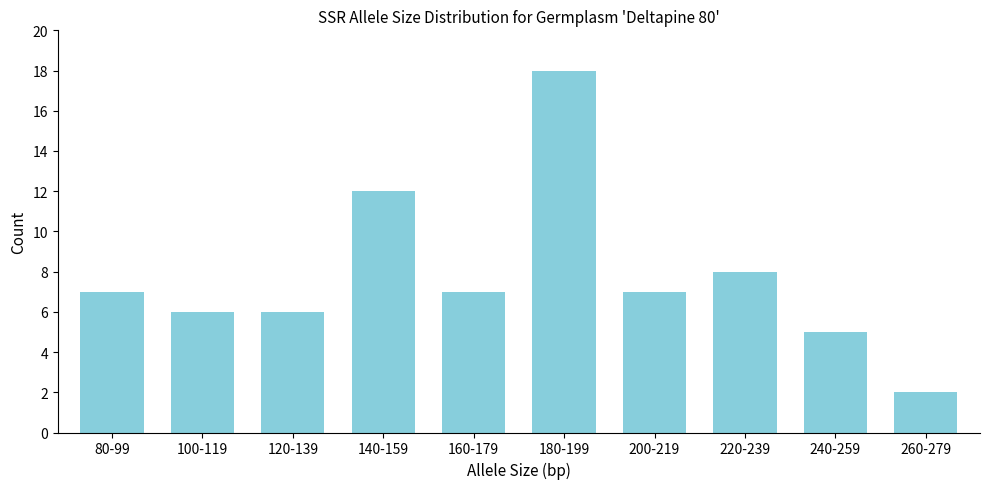

Reading left to right, what are all the values shown in this chart?

80-99=7	100-119=6	120-139=6	140-159=12	160-179=7	180-199=18	200-219=7	220-239=8	240-259=5	260-279=2